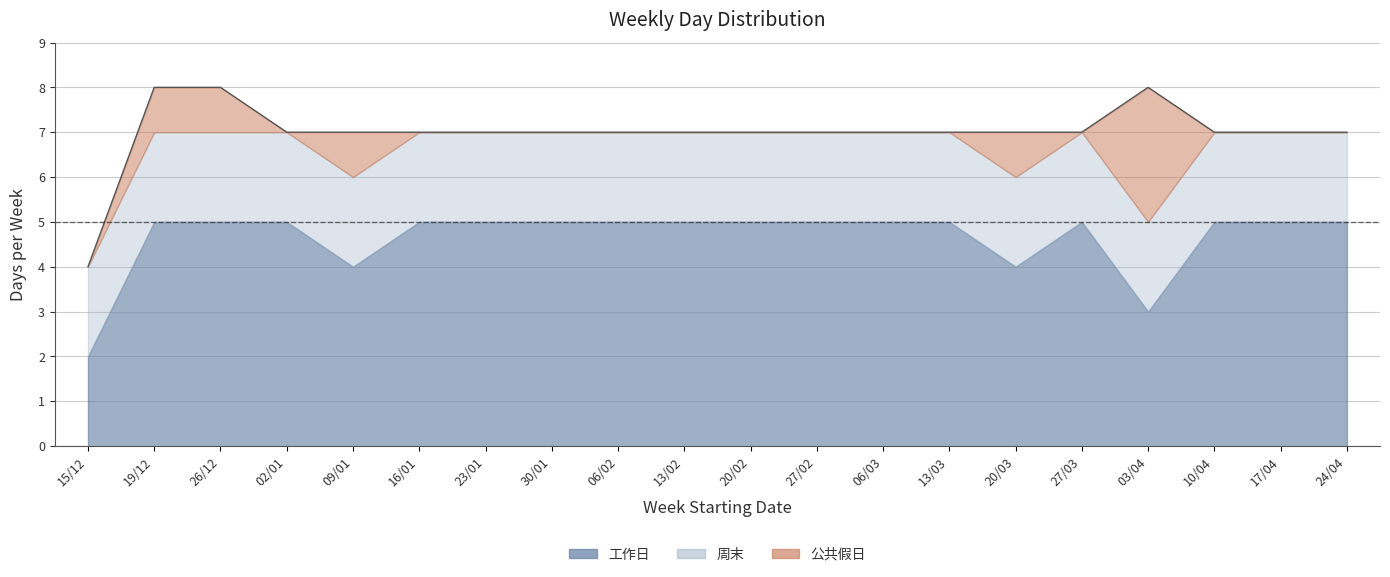

What is the value of the 9th point from the left?

7